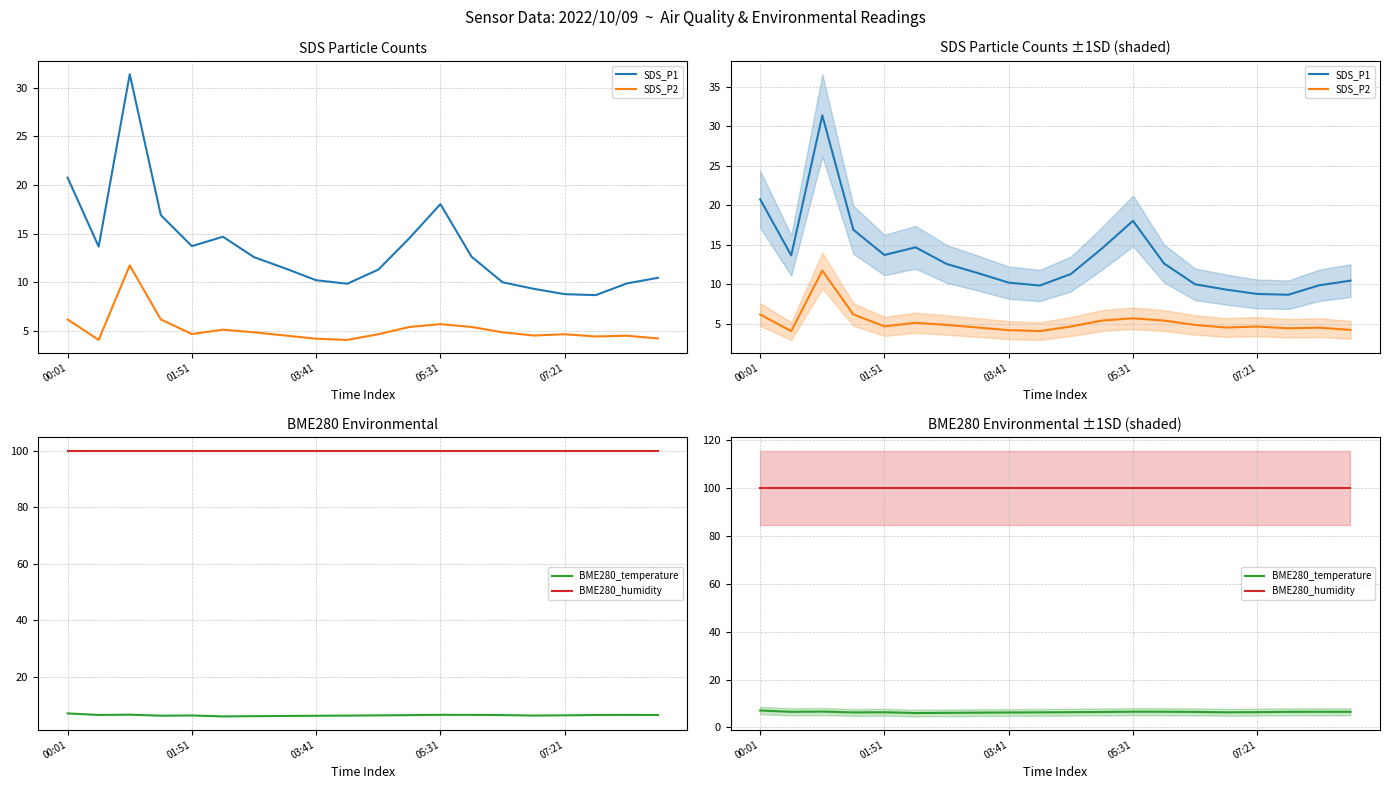

What value does the BME280_humidity series have at 05:31?

100.0